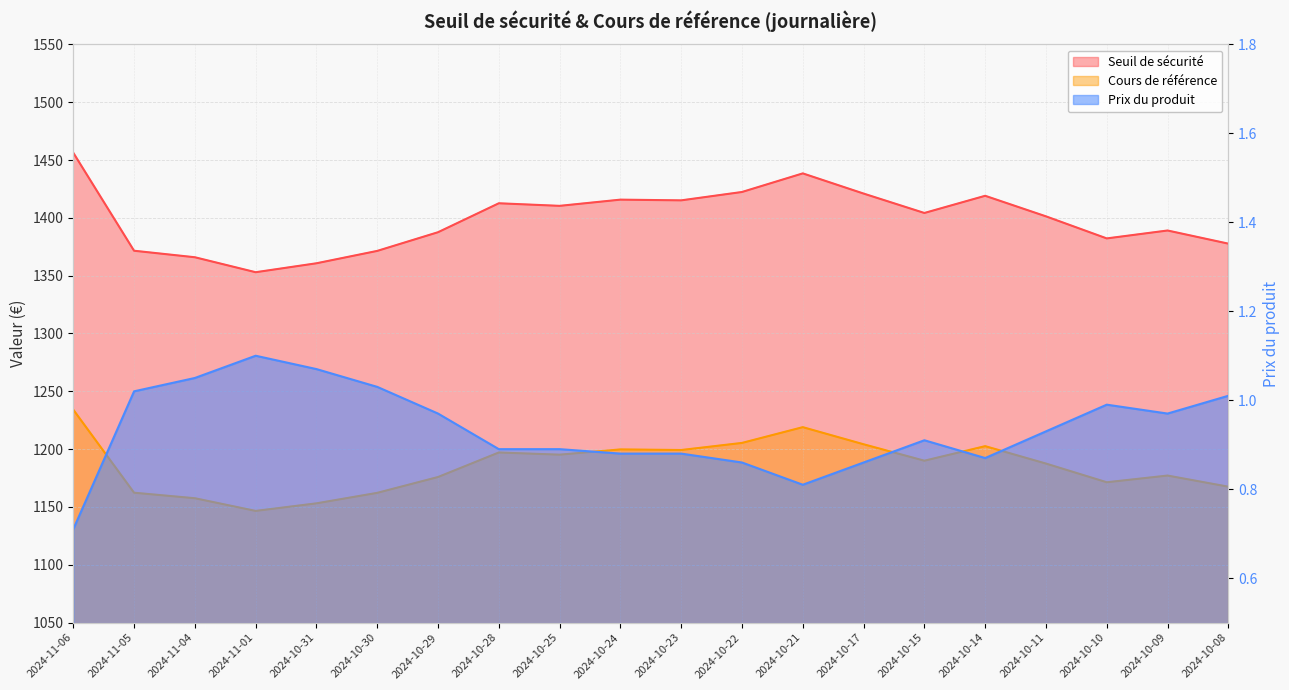

True or false: Seuil de sécurité and Cours de référence cross at least once.

False